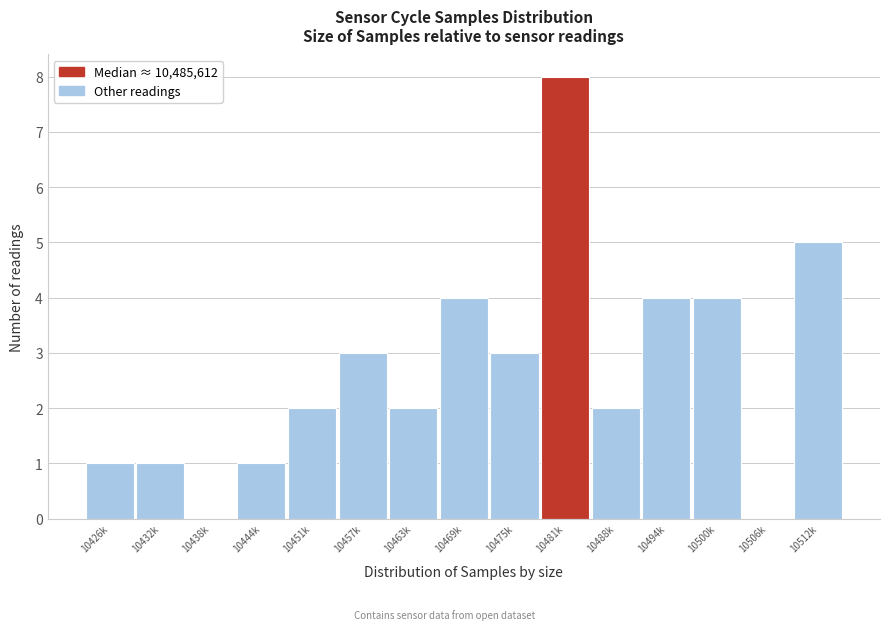

Reading left to right, transcribe all the data shown in this chart.

10426k=1	10432k=1	10438k=0	10444k=1	10451k=2	10457k=3	10463k=2	10469k=4	10475k=3	10481k=8	10488k=2	10494k=4	10500k=4	10506k=0	10512k=5